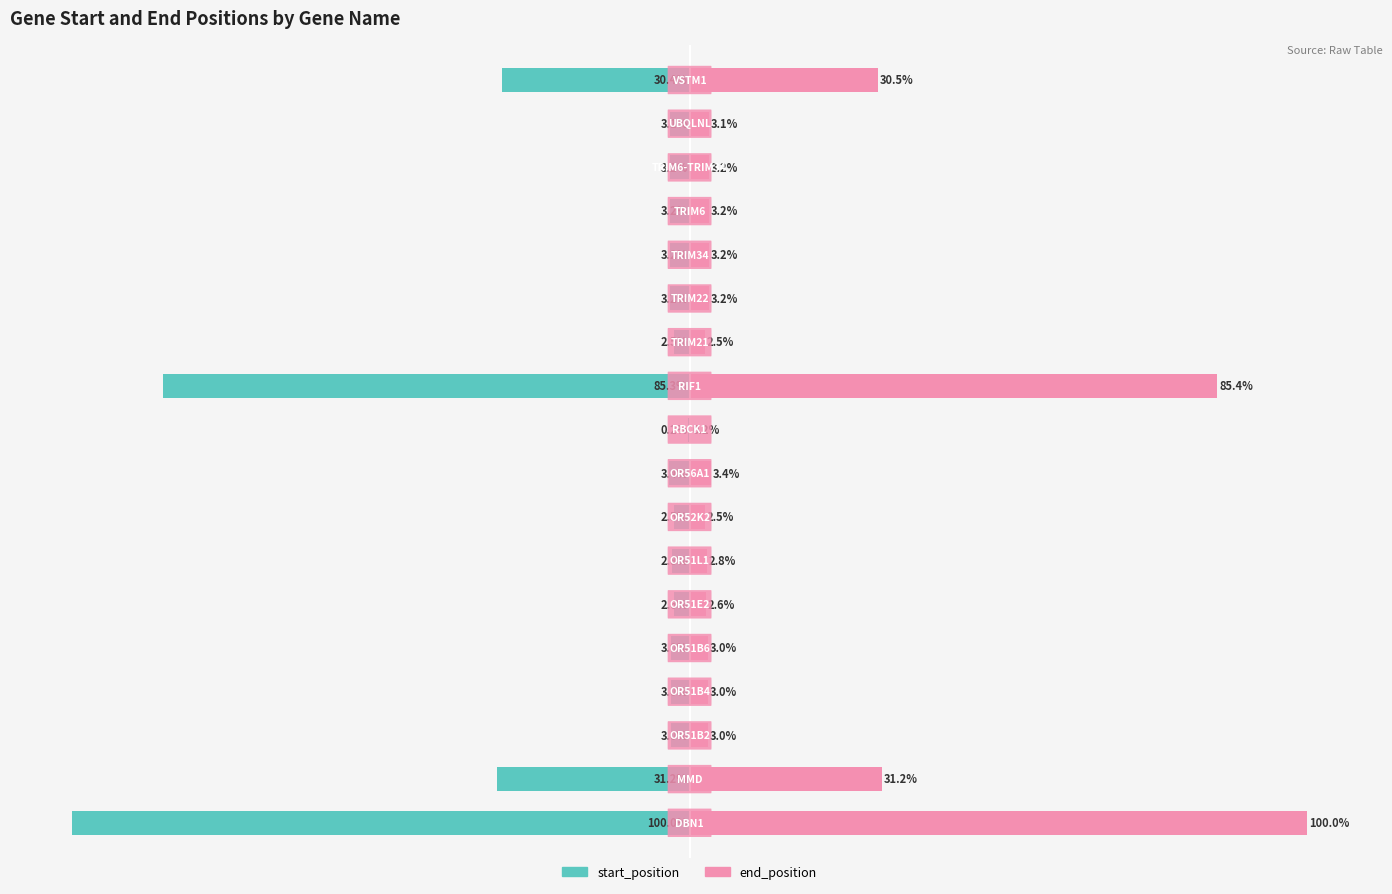

How many data points in end_position are less than 3?

5